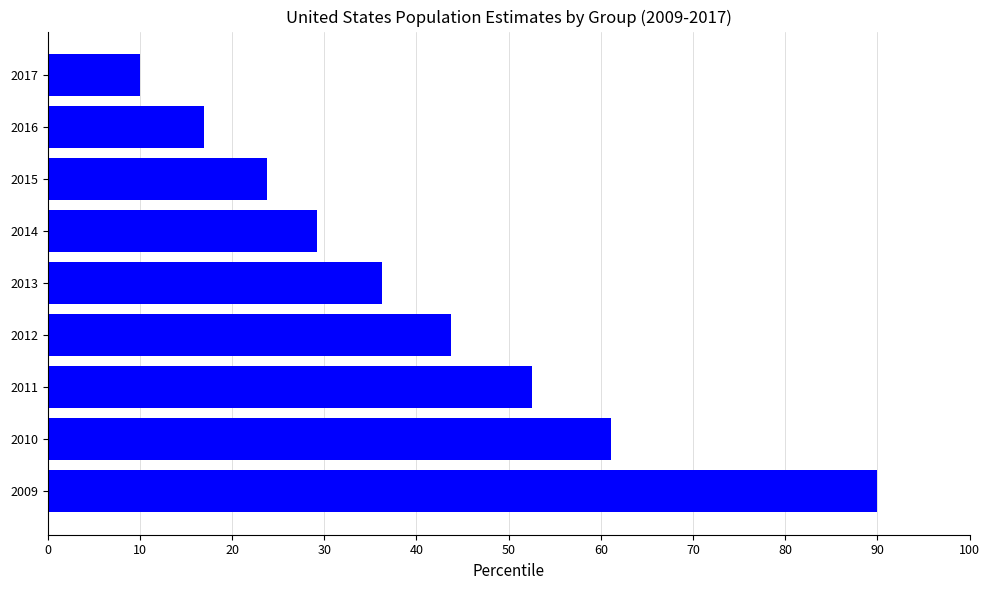

Which has a higher value, 2010 or 2015?

2010